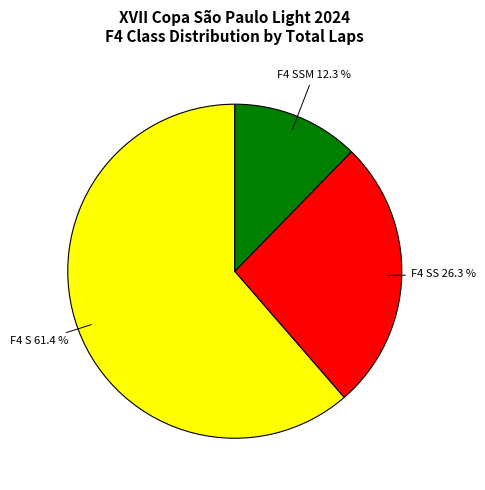

Does any single category account for the majority?

Yes